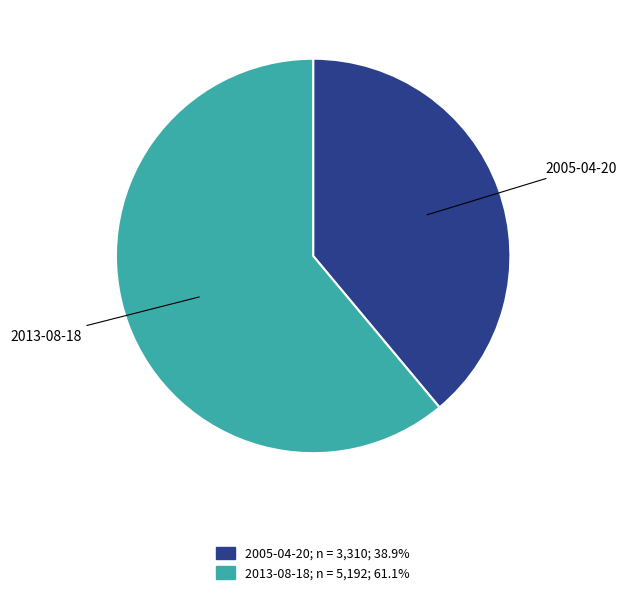

Between 2013-08-18 and 2005-04-20, which is larger?

2013-08-18